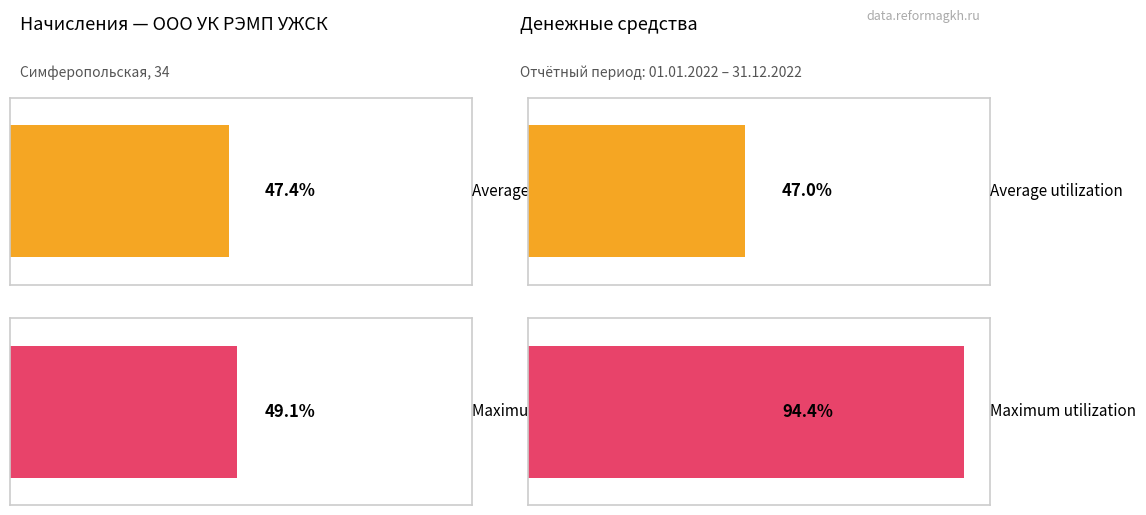

What are all the series names shown in the legend?

Average utilization, Maximum utilization